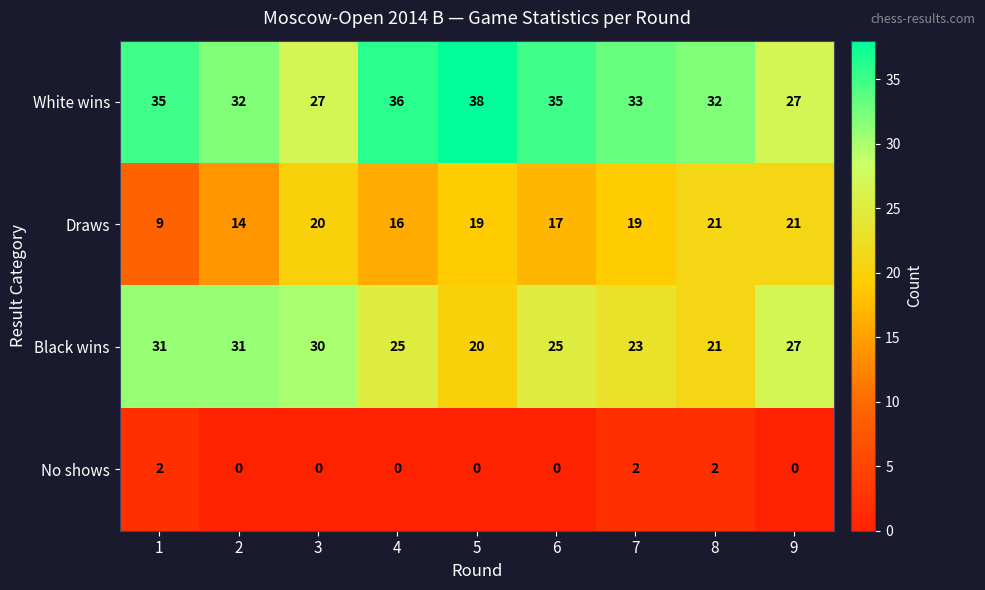

At how many categories does at least one series exceed 37?

1